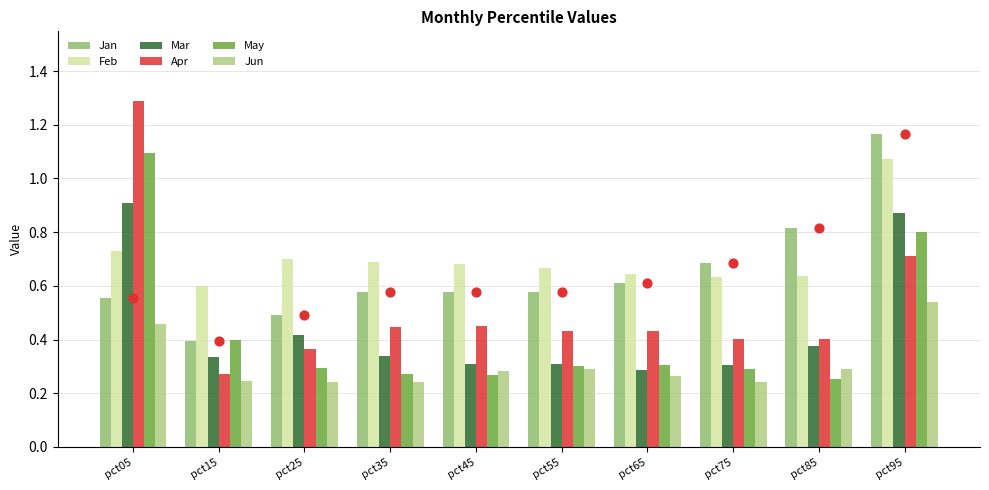

Which series has the largest total across all categories?

Feb